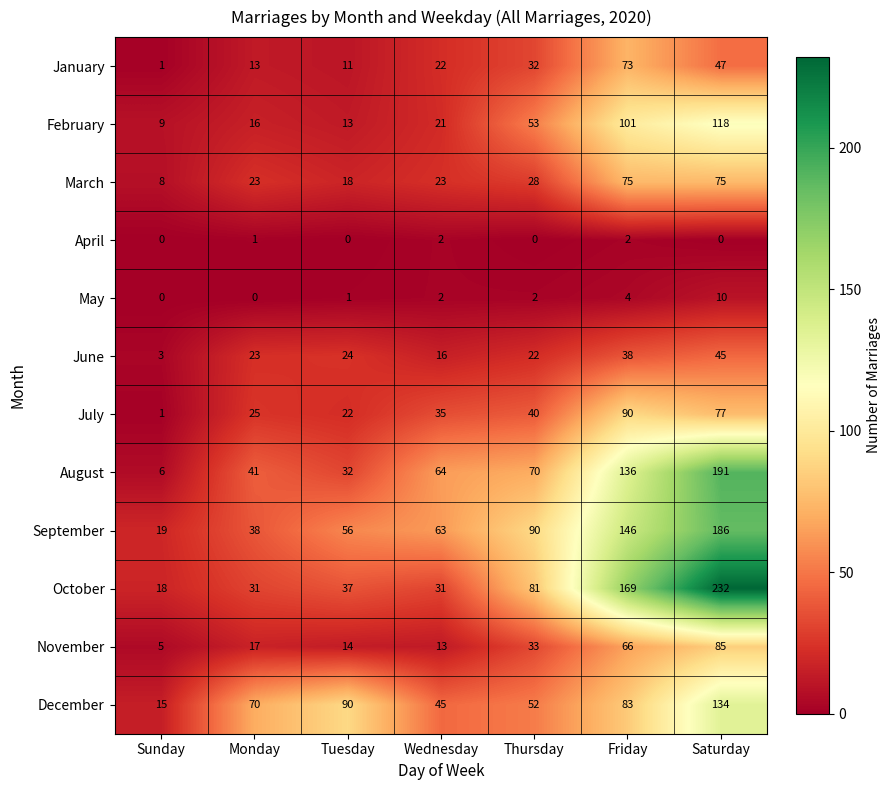

At how many categories does at least one series exceed 168?

2